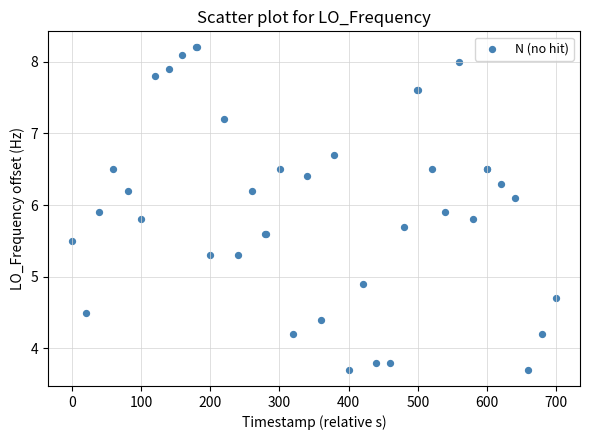

What Y value in the scatter plot is closest to 5?

4.9